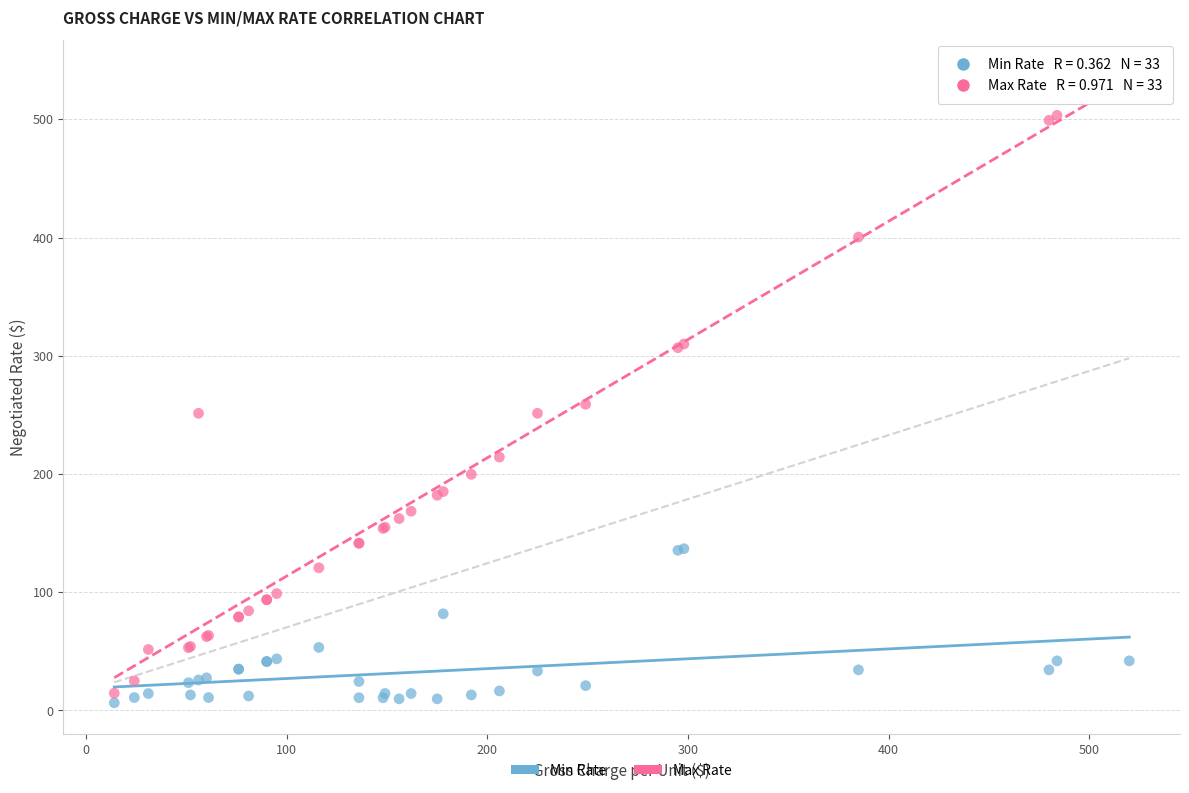

What are all the series names shown in the legend?

Min Rate, Max Rate